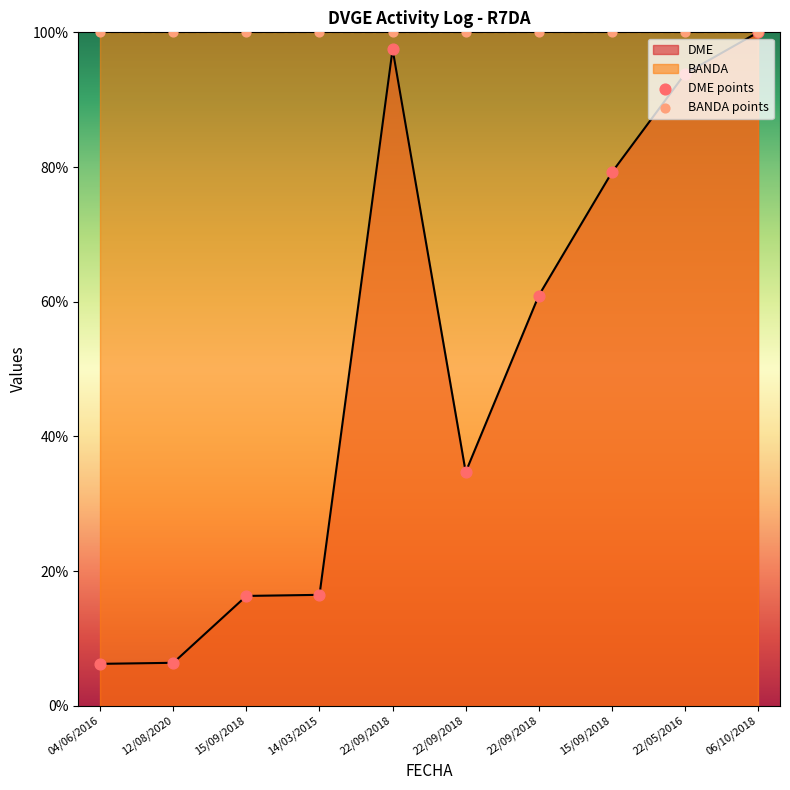

At how many categories does at least one series exceed 66?

10